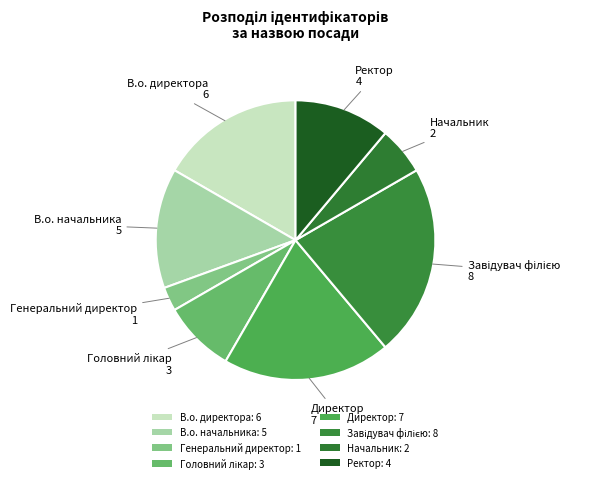

How many slices are in this pie chart?

8